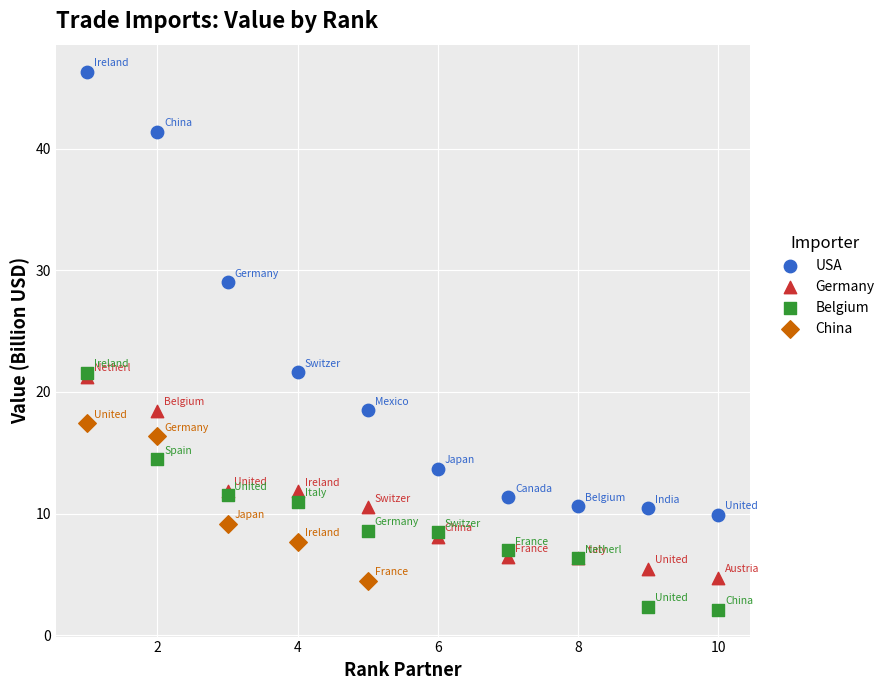

Which series contains the highest Y value?

USA